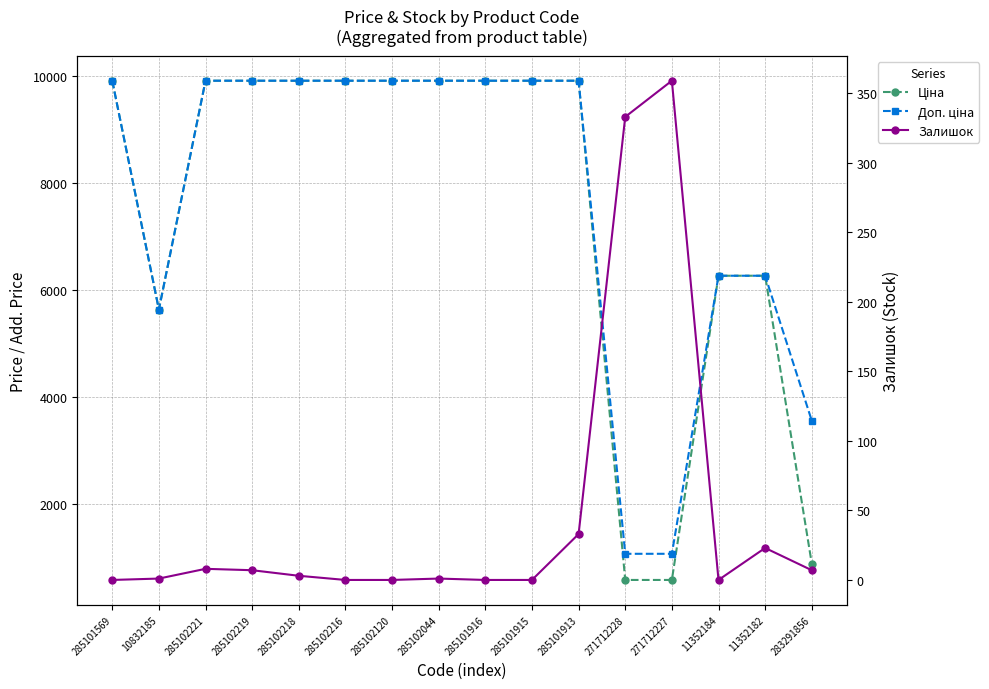

Read the Доп. ціна value at 283291856.

3559.7